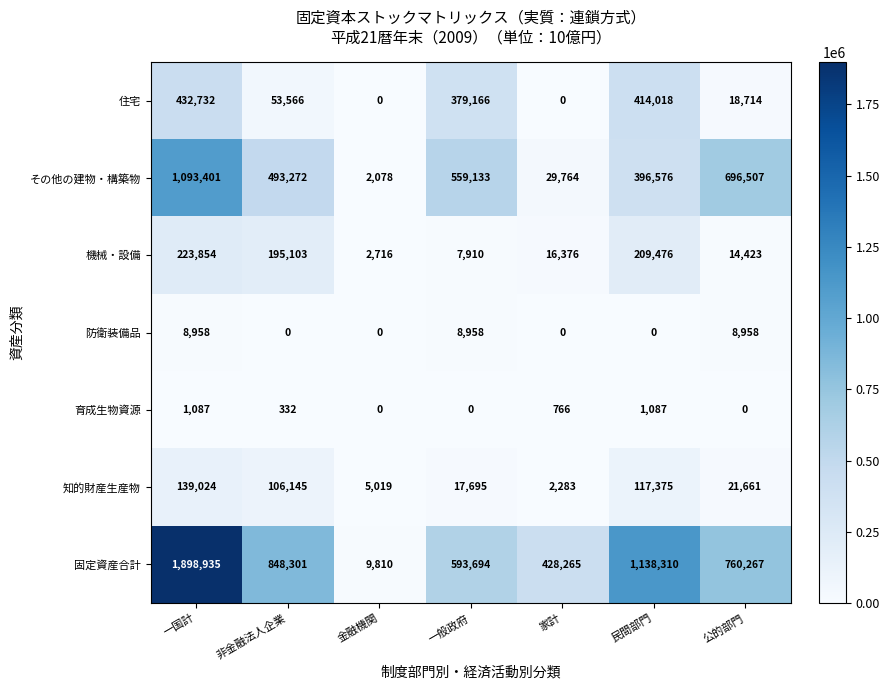

At which label does その他の建物・構築物 reach its peak?

一国計